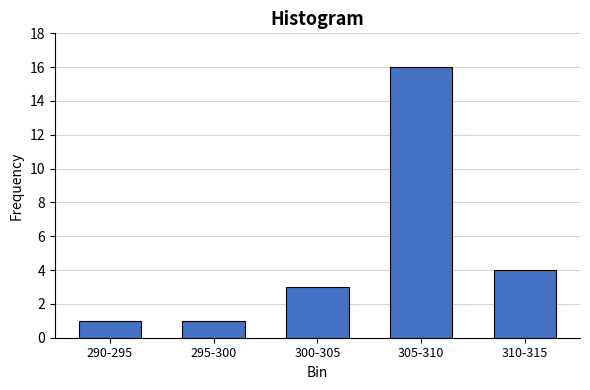

Reading right to left, extract all data points from this chart.

310-315=4	305-310=16	300-305=3	295-300=1	290-295=1